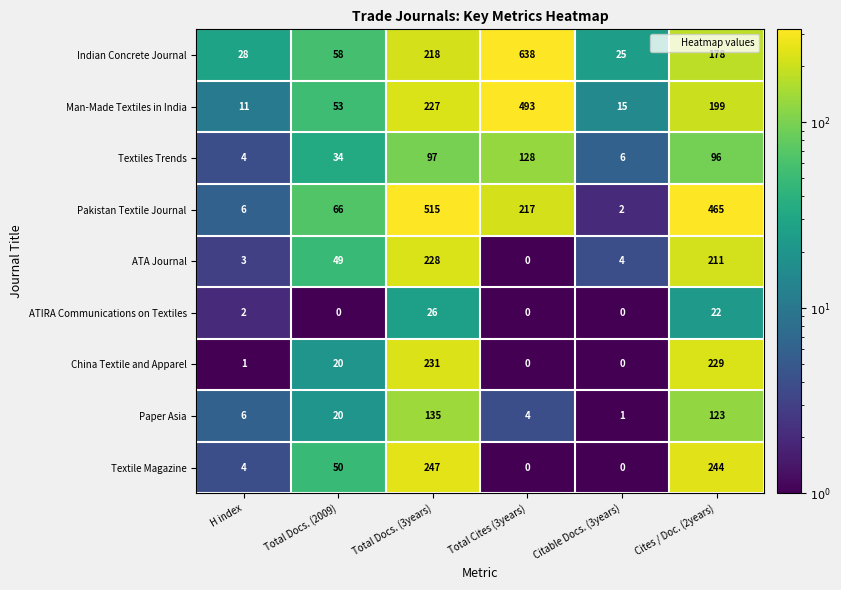

Is it true that Pakistan Textile Journal equals 690 at Cites / Doc. (2years)?

False